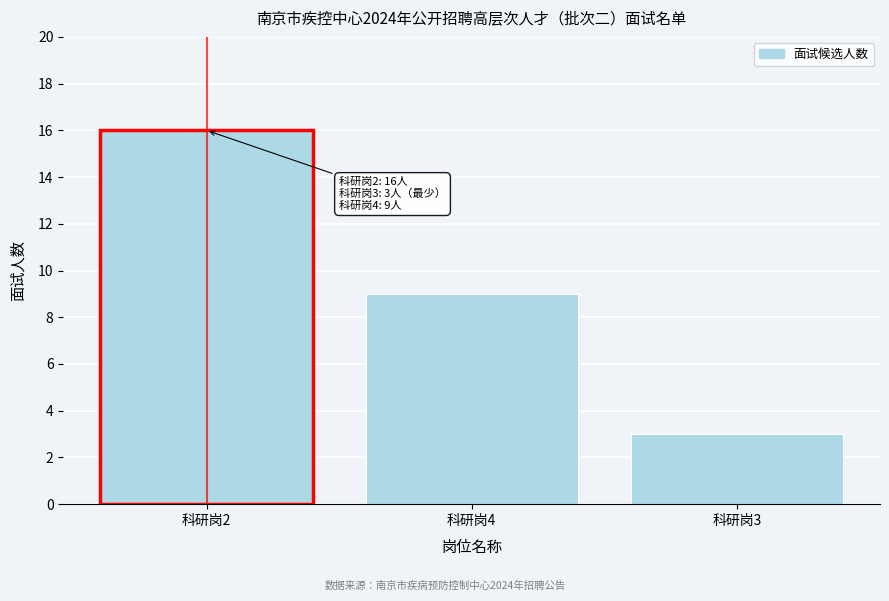

Reading left to right, list all the values displayed in this chart.

16	9	3